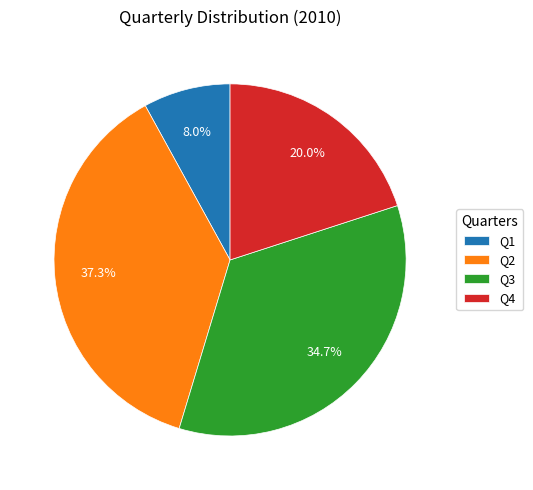

What is the total percentage of Q3 and Q2?

72.0%